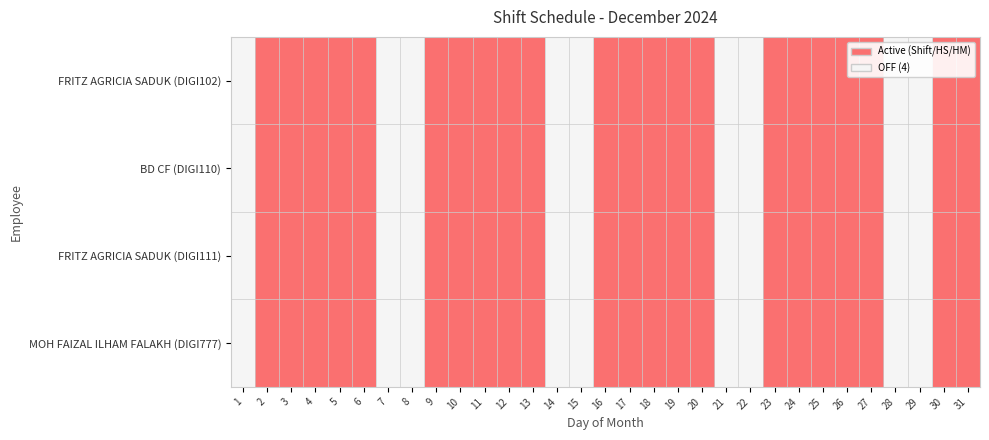

How many distinct data groups are displayed?

4